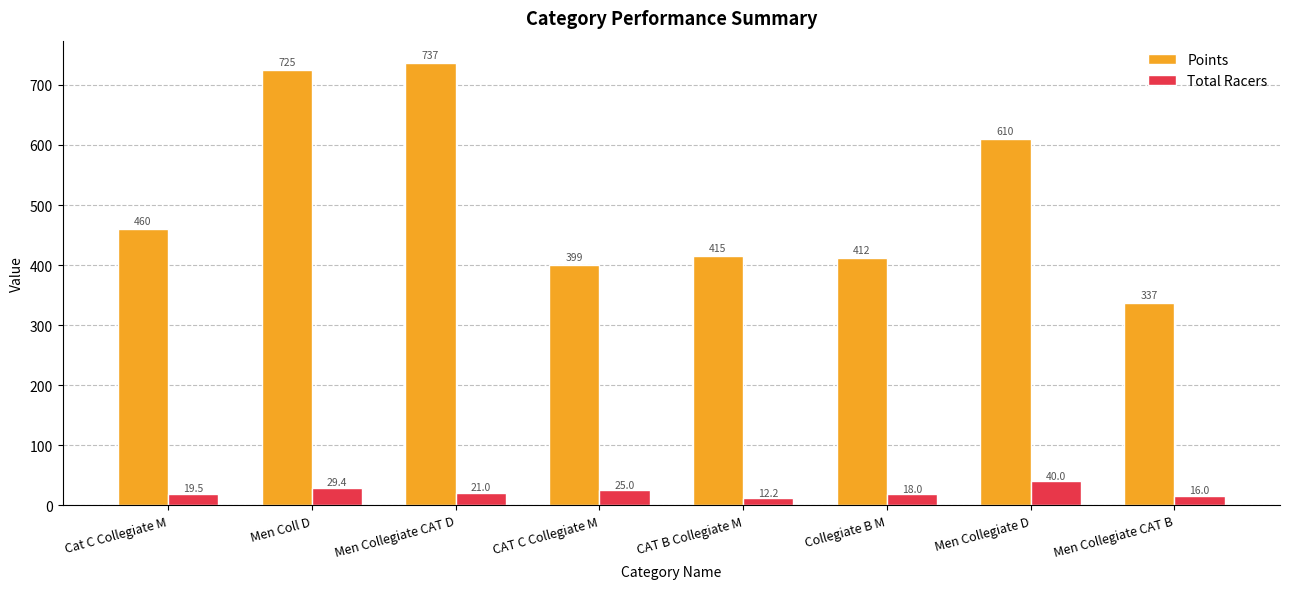

True or false: Points has a value of 399.4 at CAT C Collegiate M.

True